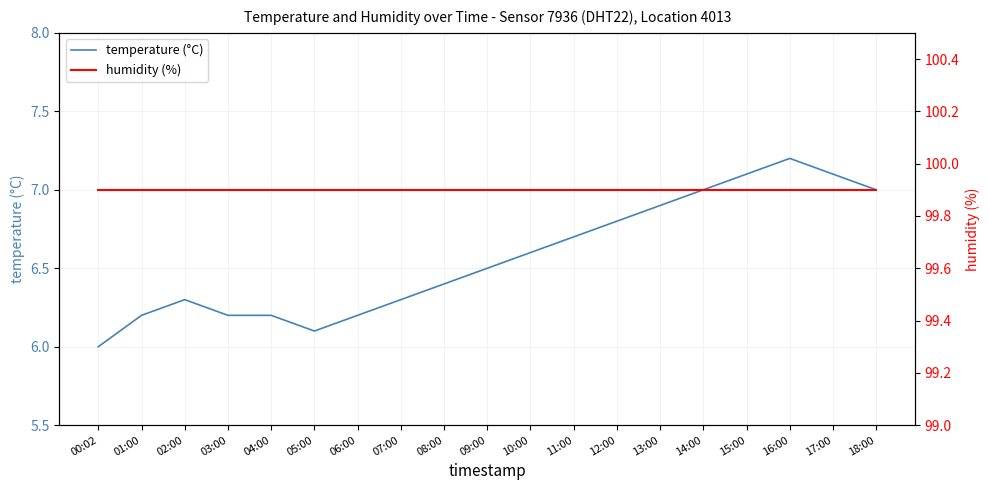

Between 06:00 and 13:00, which series saw the biggest shift?

temperature (°C)